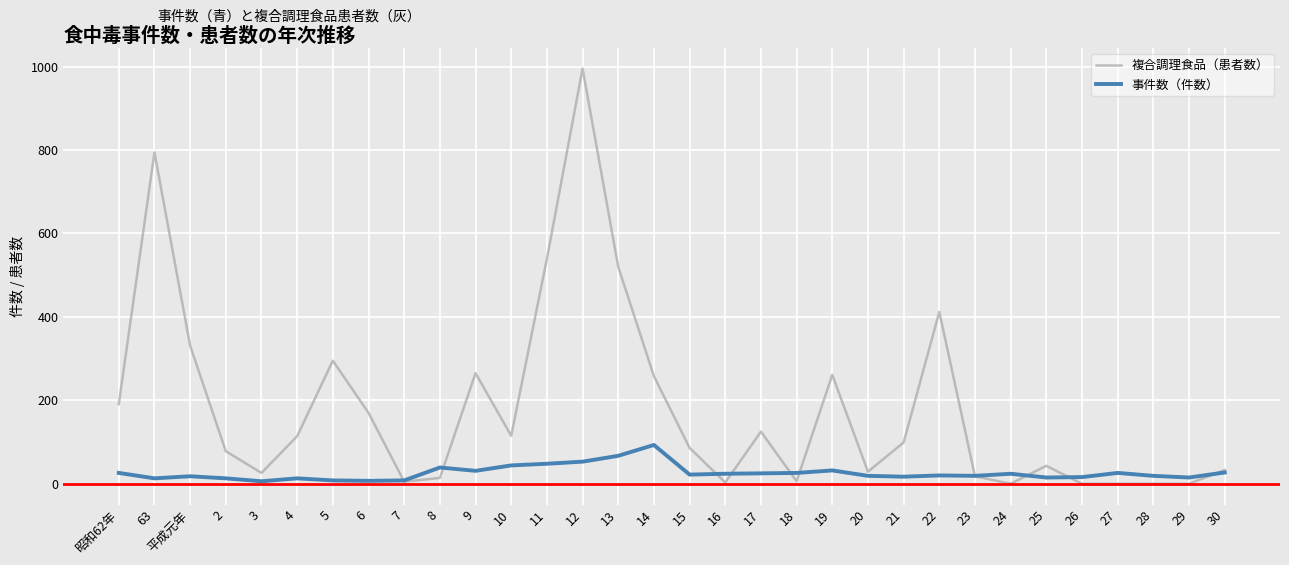

Is the value of 複合調理食品（患者数） at 19 greater than the value of 事件数（件数） at 5?

Yes